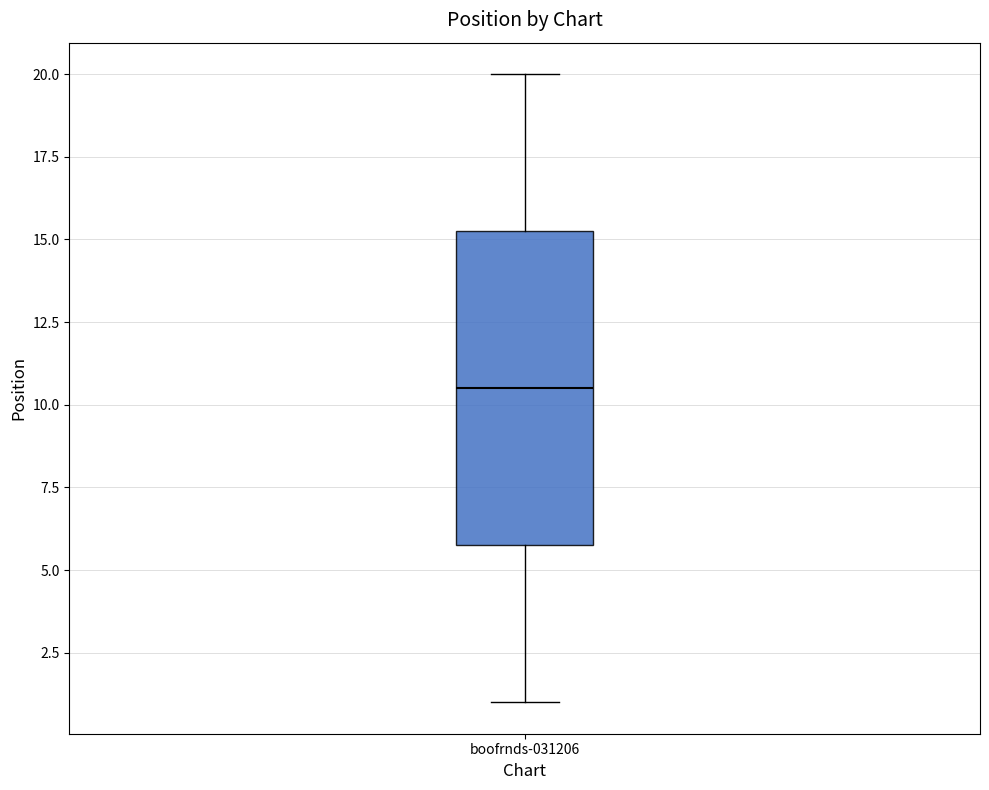

Transcribe this box plot: give where the median line is, the range the box spans, and where the two whiskers end, as read against the y-axis. The values are not printed on the chart, so give them approximately, as read against the axis.

median 10.5, box 6.0 to 15.5, whiskers 1.0 to 20.0